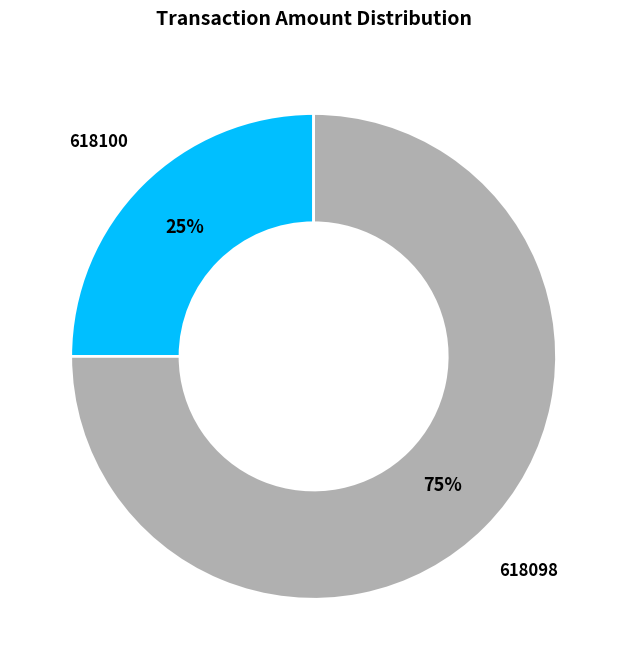

To the nearest percent, what portion does 618098 represent?

75%